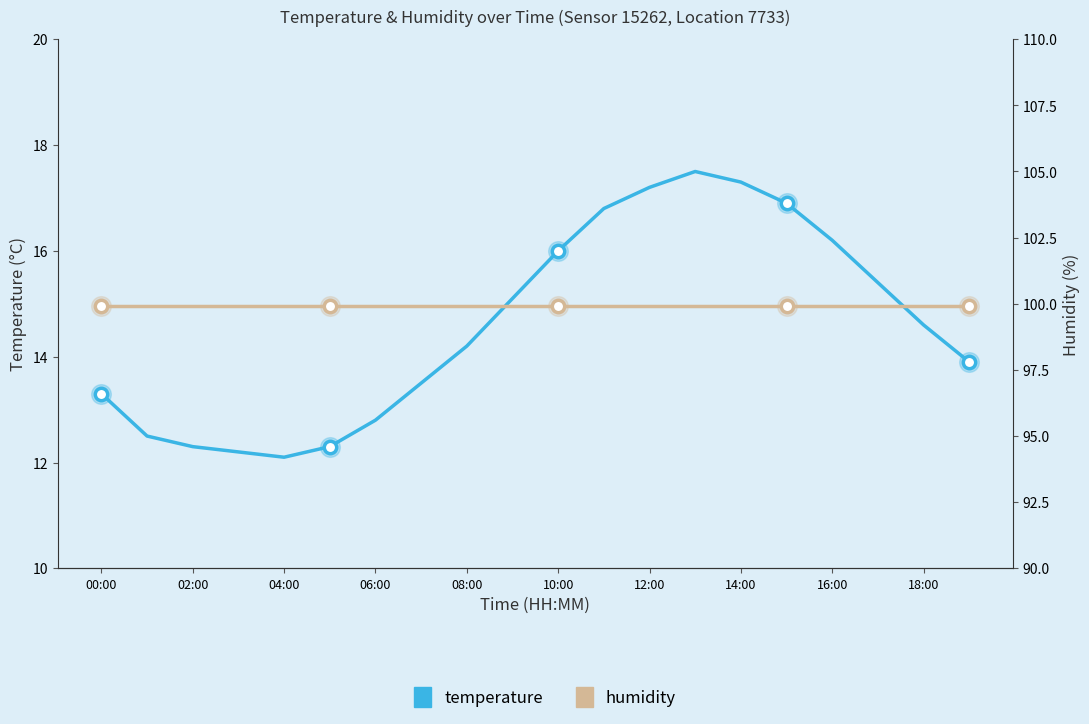

What is the total value across all series at 02:00?

112.2